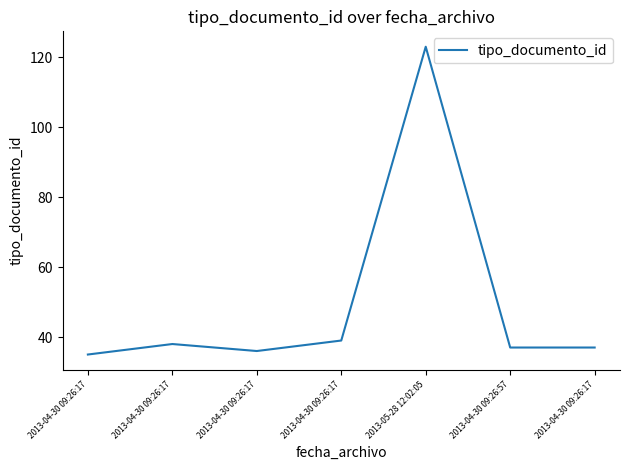

What is the ratio of the value at 2013-04-30 09:26:17 to the value at 2013-04-30 09:26:17?

0.9